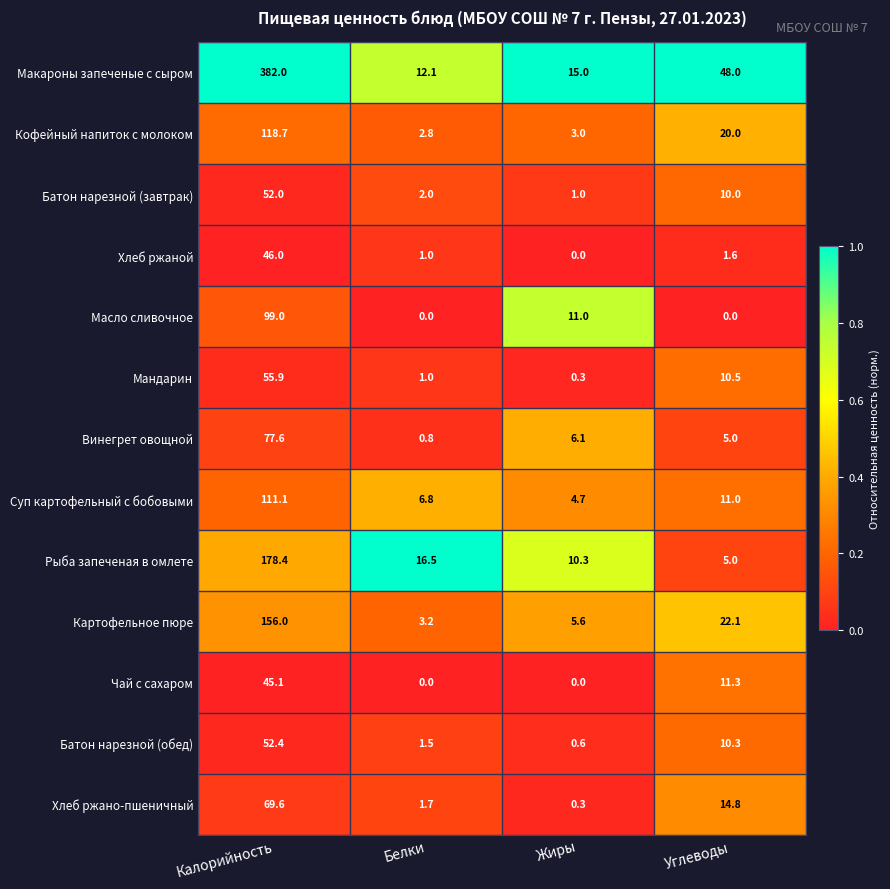

How many data points does each series have?

4